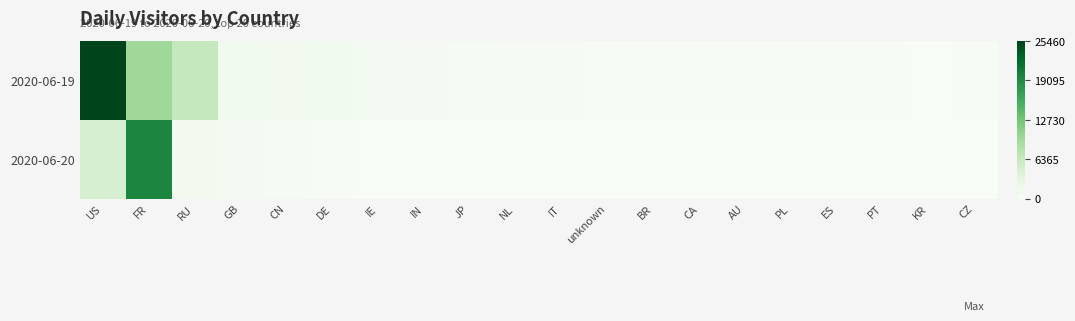

Count the number of data series in this chart.

2